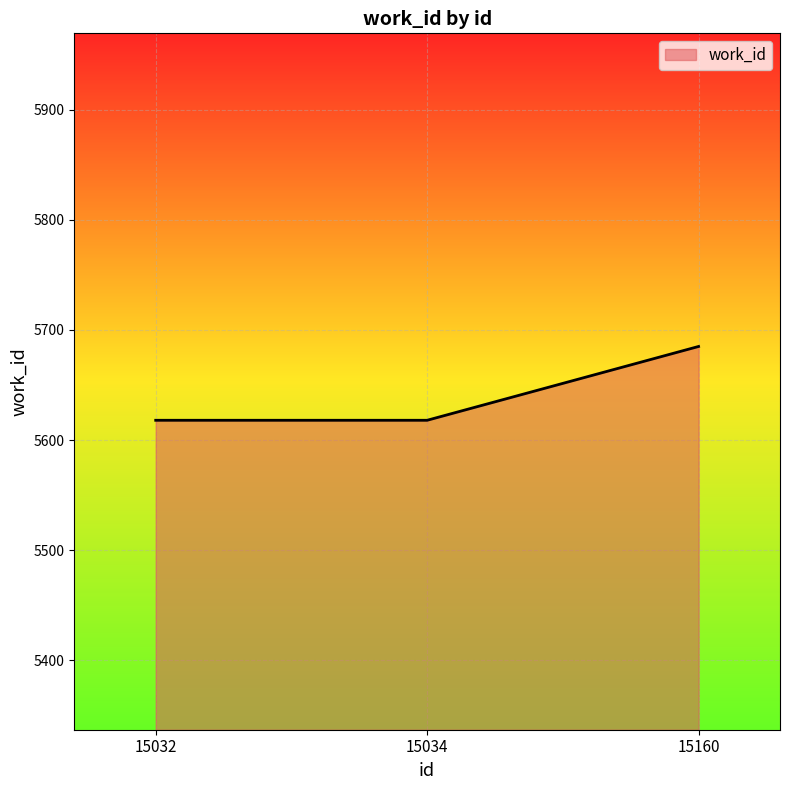

Reading right to left, list all the values displayed in this chart.

5685	5618	5618